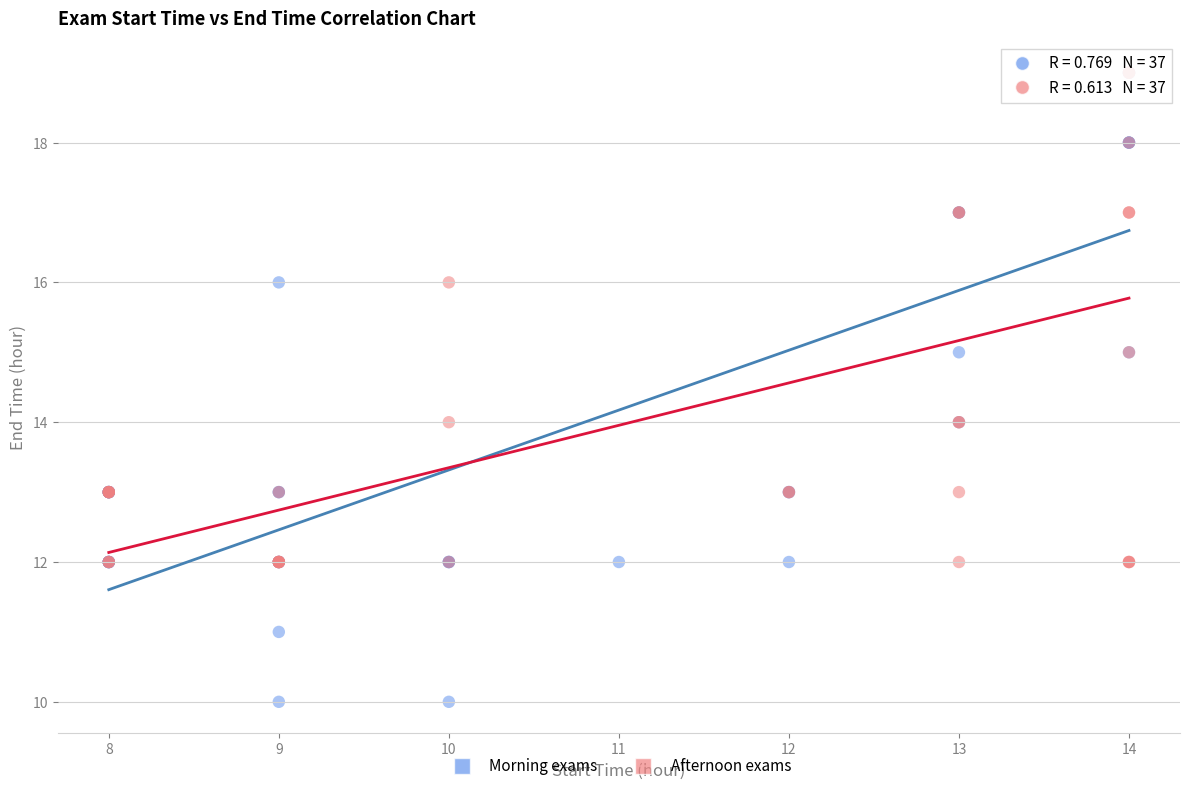

What are all the series names shown in the legend?

Morning exams, Afternoon exams